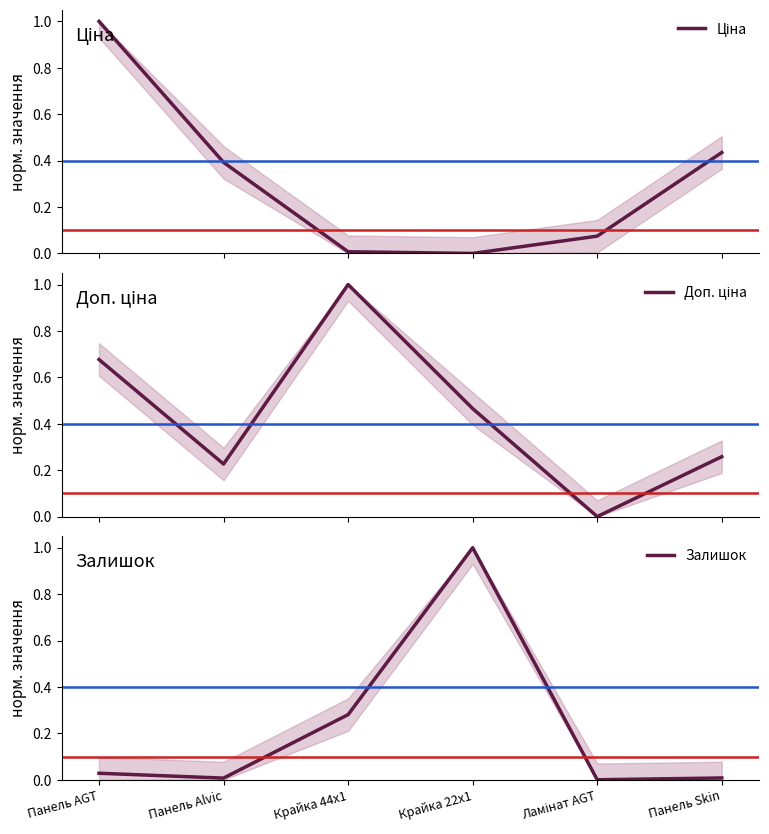

What is the difference between the maximum and minimum values in the Доп. ціна series?

1.0